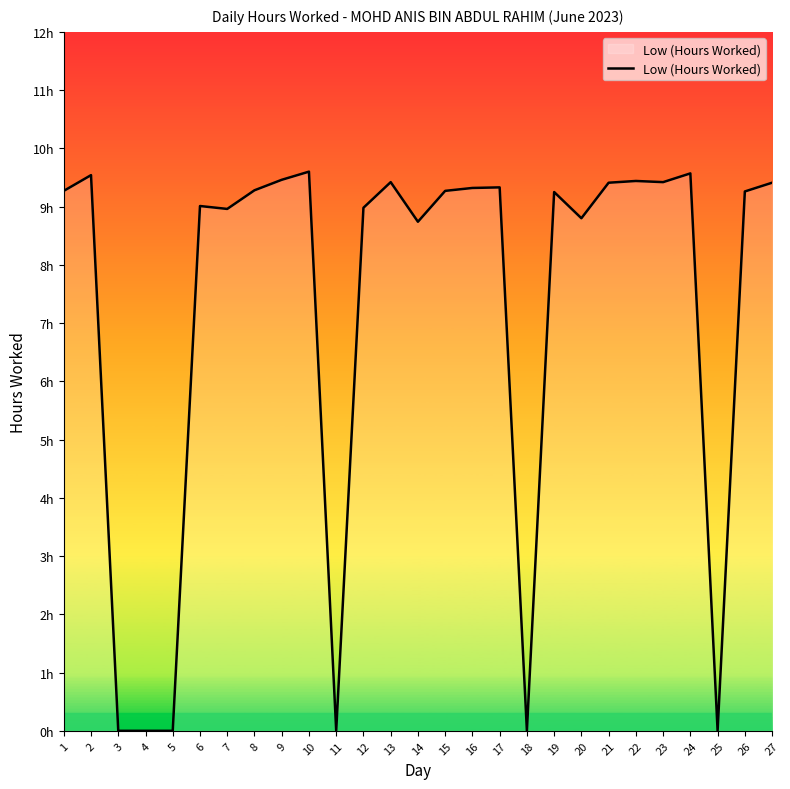

List the labels in order of value, largest first.

10, 24, 2, 9, 22, 13, 23, 21, 27, 17, 16, 8, 1, 15, 26, 19, 6, 12, 7, 20, 14, 3, 4, 5, 11, 18, 25